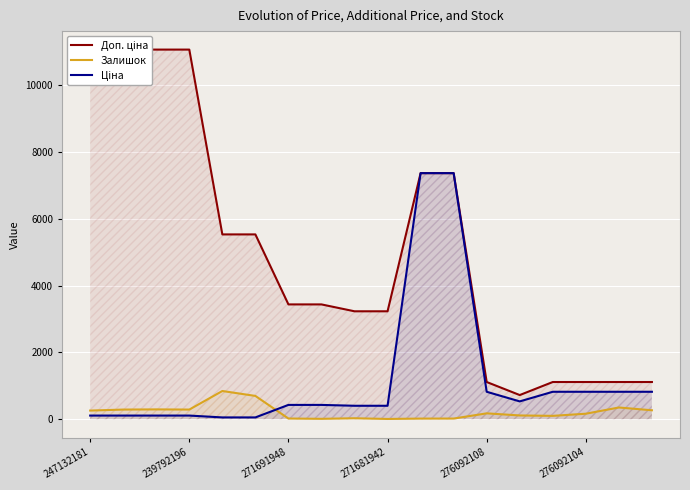

Rank the series by their average value, from highest to lowest.

Доп. ціна, Ціна, Залишок